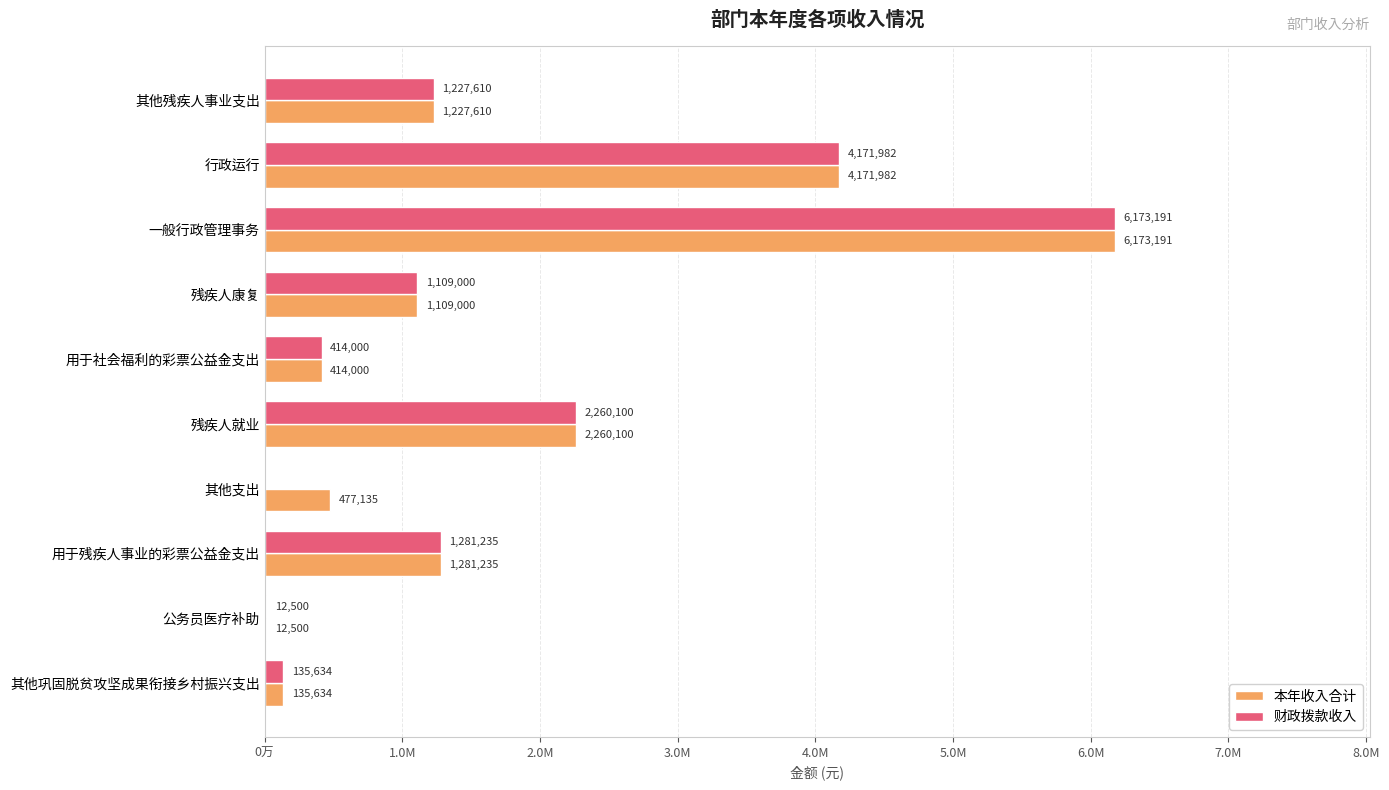

What are all the series names shown in the legend?

本年收入合计, 财政拨款收入